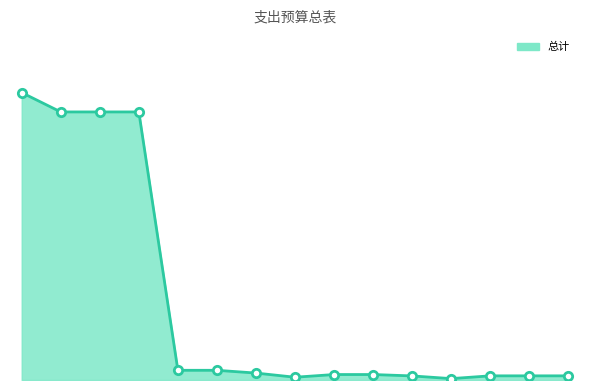

Does the chart have visible grid lines?

No